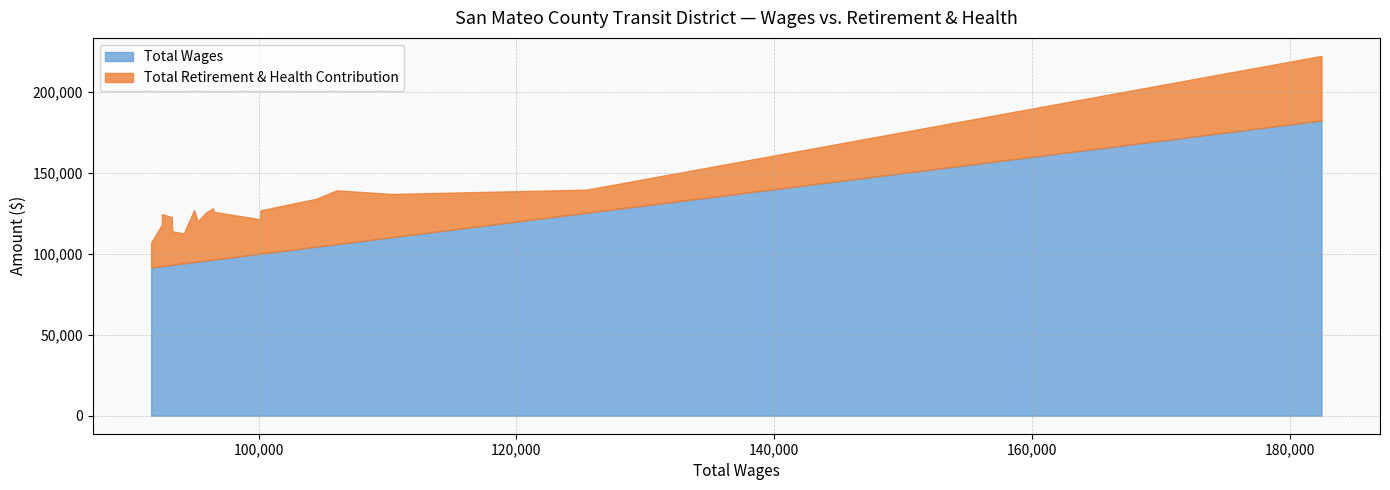

How many lines are shown in the chart?

2